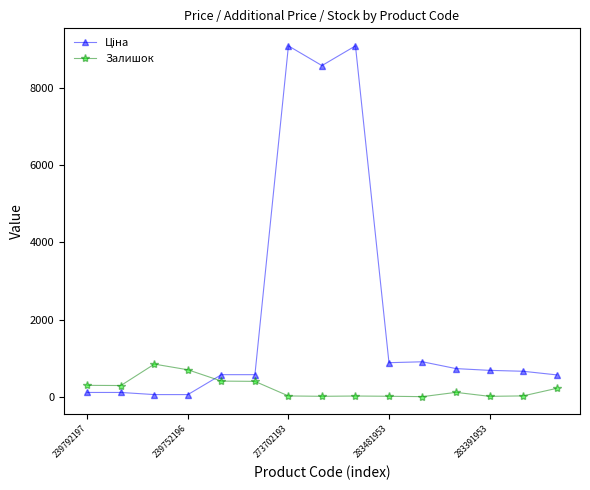

What is the highest value of the Залишок series?

845.0